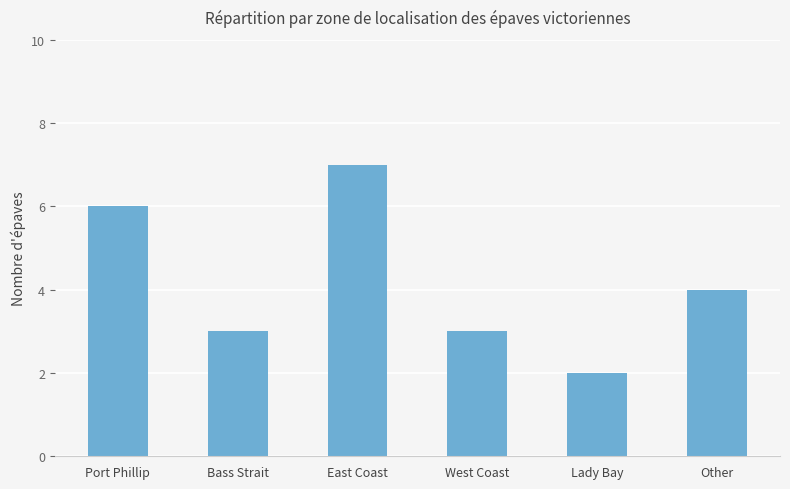

Is it true that the value at Port Phillip is 3?

False